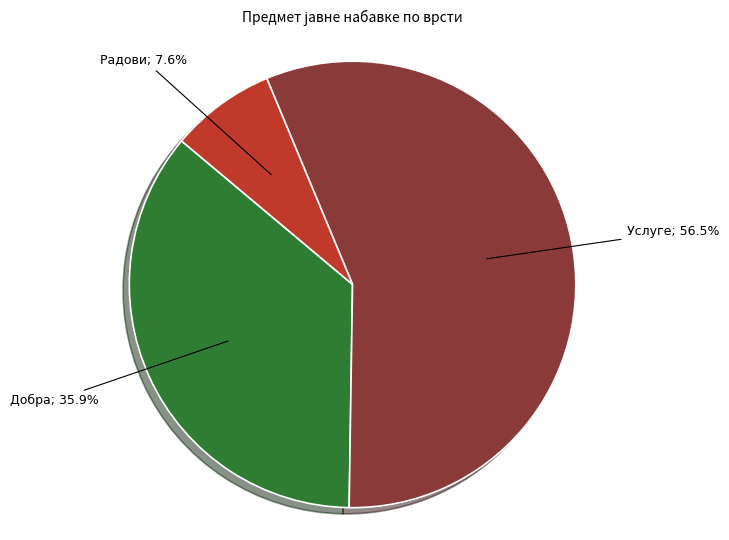

Is there a majority slice in this chart?

Yes